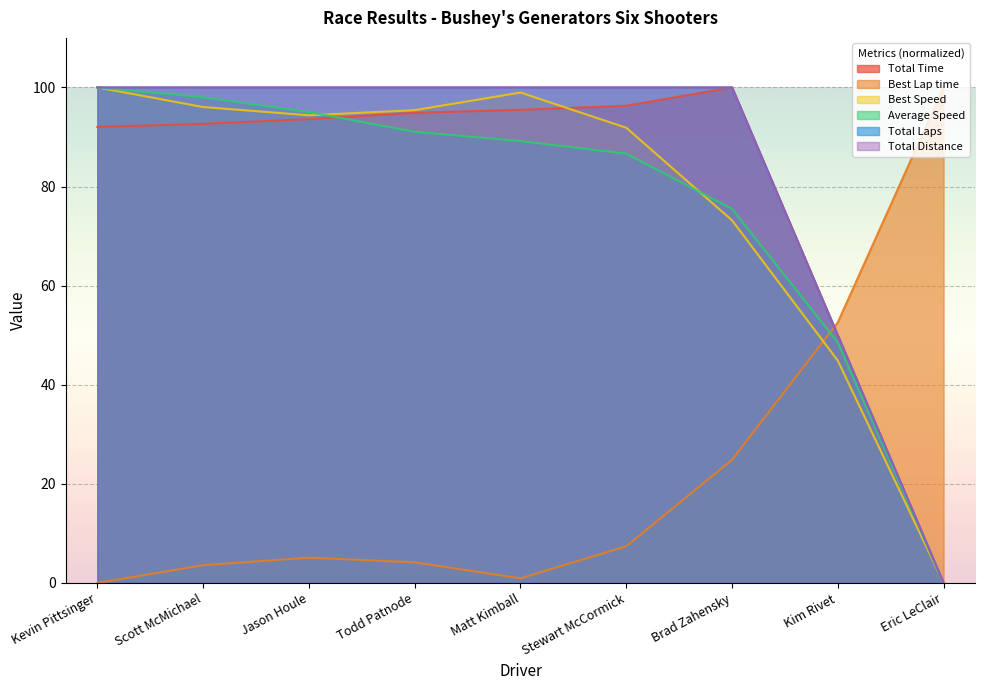

In Best Speed, how many points are lower than both neighbors (excluding endpoints)?

1